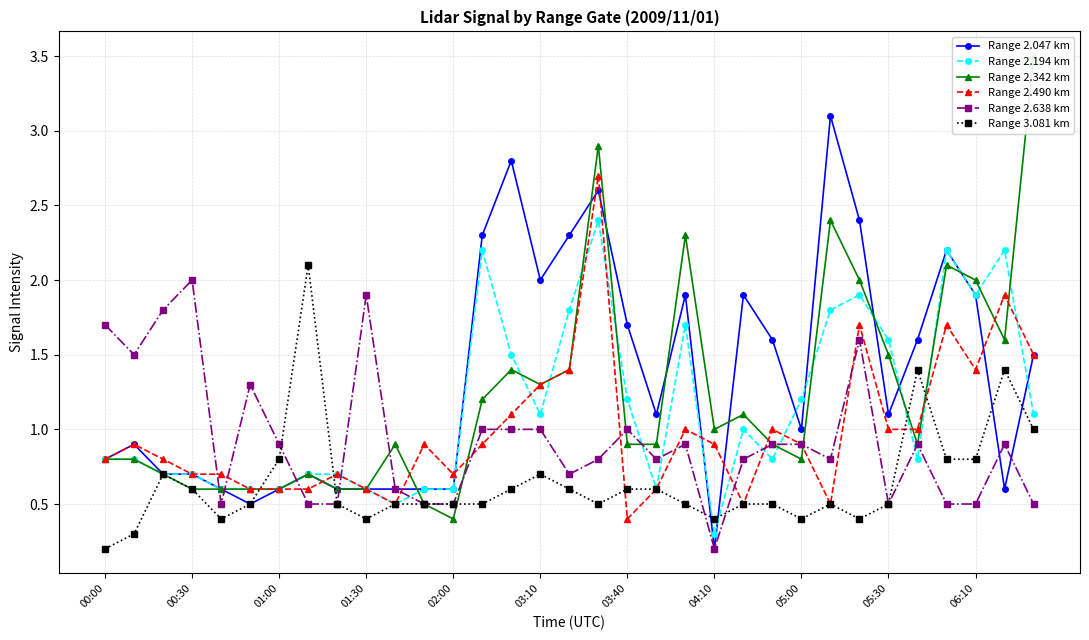

Reading right to left, list all the values displayed in this chart.

Range 2.047 km: 1.5	0.6	1.9	2.2	1.6	1.1	2.4	3.1	1.0	1.6	1.9	0.2	1.9	1.1	1.7	2.6	2.3	2.0	2.8	2.3	0.6	0.6	0.6	0.6	0.6	0.7	0.6	0.5	0.6	0.7	0.7	0.9	0.8
Range 2.194 km: 1.1	2.2	1.9	2.2	0.8	1.6	1.9	1.8	1.2	0.8	1.0	0.3	1.7	0.6	1.2	2.4	1.8	1.1	1.5	2.2	0.6	0.6	0.5	0.6	0.7	0.7	0.6	0.6	0.6	0.7	0.7	0.8	0.8
Range 2.342 km: 3.5	1.6	2.0	2.1	0.9	1.5	2.0	2.4	0.8	0.9	1.1	1.0	2.3	0.9	0.9	2.9	1.4	1.3	1.4	1.2	0.4	0.5	0.9	0.6	0.6	0.7	0.6	0.6	0.6	0.6	0.7	0.8	0.8
Range 2.490 km: 1.5	1.9	1.4	1.7	1.0	1.0	1.7	0.5	0.9	1.0	0.5	0.9	1.0	0.6	0.4	2.7	1.4	1.3	1.1	0.9	0.7	0.9	0.5	0.6	0.7	0.6	0.6	0.6	0.7	0.7	0.8	0.9	0.8
Range 2.638 km: 0.5	0.9	0.5	0.5	0.9	0.5	1.6	0.8	0.9	0.9	0.8	0.2	0.9	0.8	1.0	0.8	0.7	1.0	1.0	1.0	0.5	0.5	0.6	1.9	0.5	0.5	0.9	1.3	0.5	2.0	1.8	1.5	1.7
Range 3.081 km: 1.0	1.4	0.8	0.8	1.4	0.5	0.4	0.5	0.4	0.5	0.5	0.4	0.5	0.6	0.6	0.5	0.6	0.7	0.6	0.5	0.5	0.5	0.5	0.4	0.5	2.1	0.8	0.5	0.4	0.6	0.7	0.3	0.2